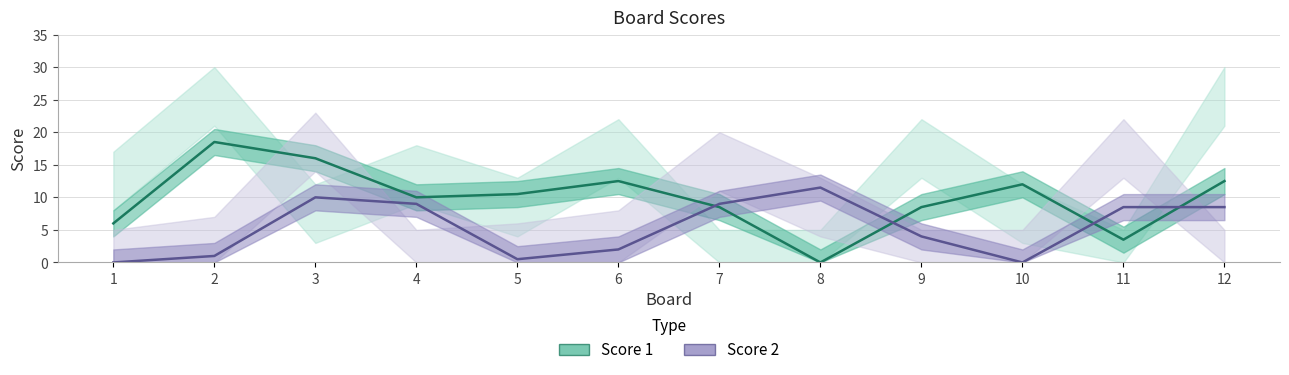

What is the spread (max minus min) of values at 6?

10.5